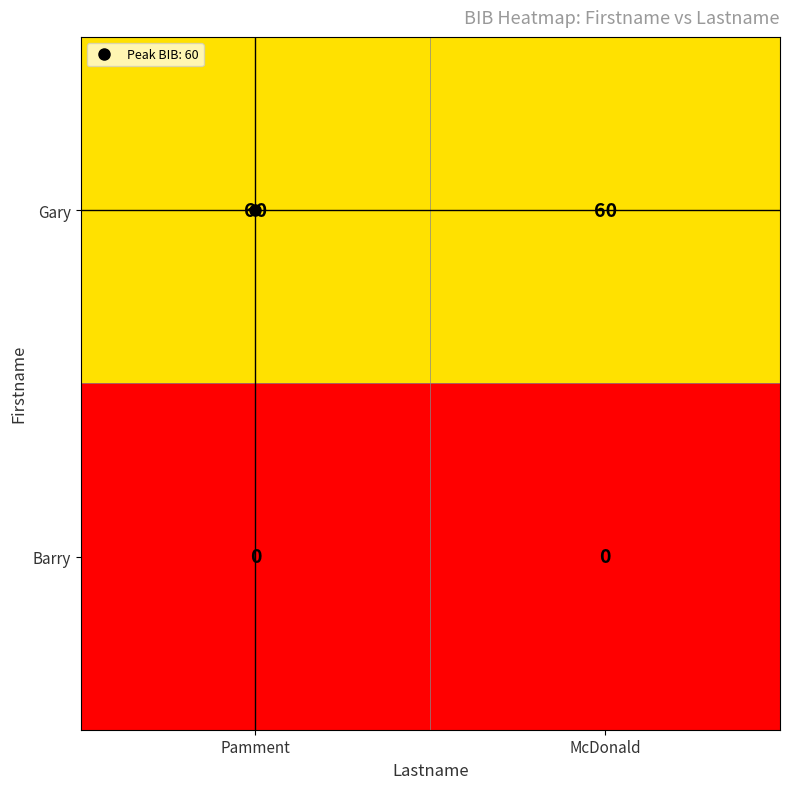

What is the sum of the Gary values at Pamment and McDonald?

120